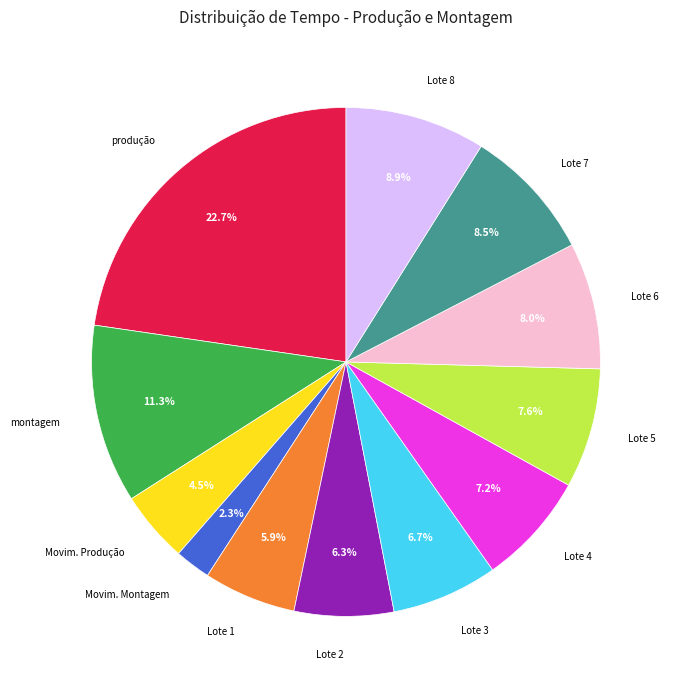

How many segments does this pie chart have?

12